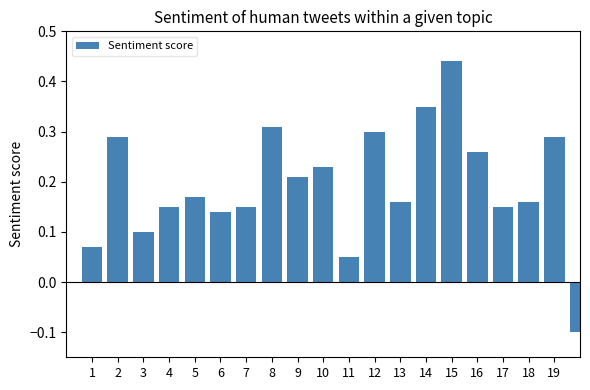

What is the sum of all values?

3.9